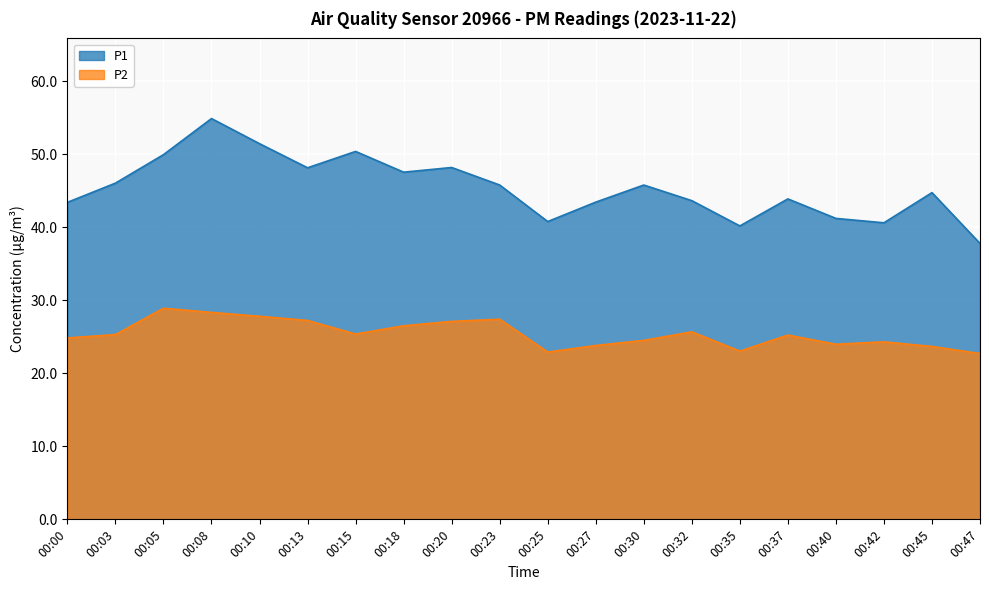

Rank the series by their average value, from highest to lowest.

P1, P2